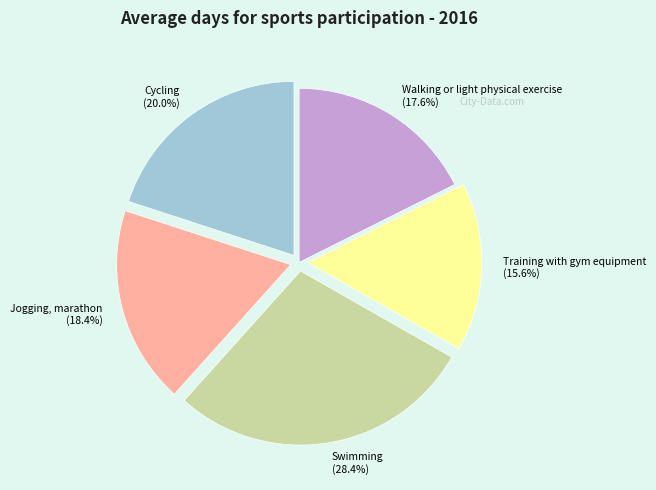

Which category has the smallest portion of the pie?

Training with gym equipment